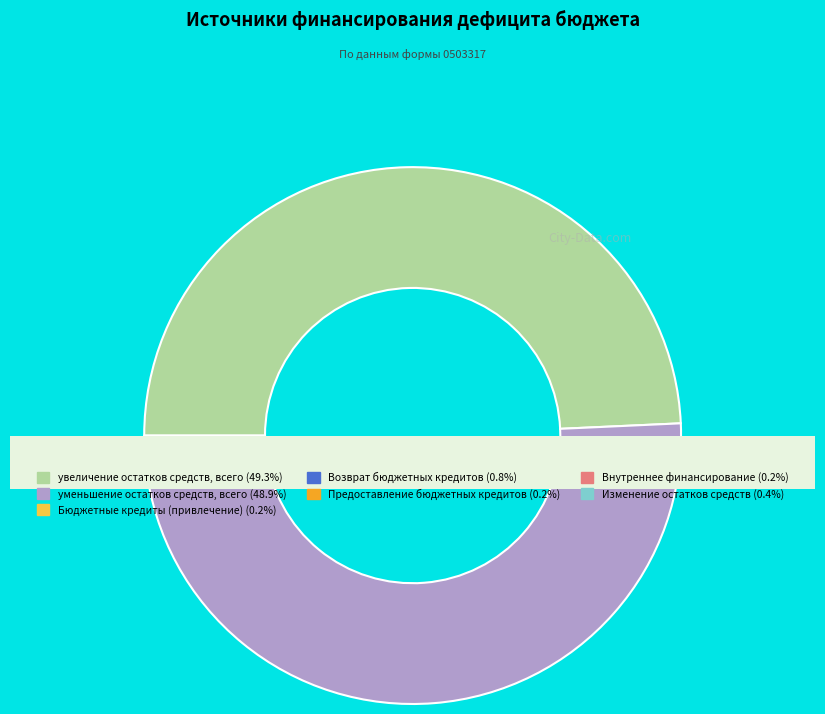

Rank the categories by value from lowest to highest.

Бюджетные кредиты из других бюджетов (привлечение), Предоставление бюджетных кредитов, источники внутреннего финансирования, изменение остатков средств, Возврат бюджетных кредитов, уменьшение остатков средств, всего, увеличение остатков средств, всего